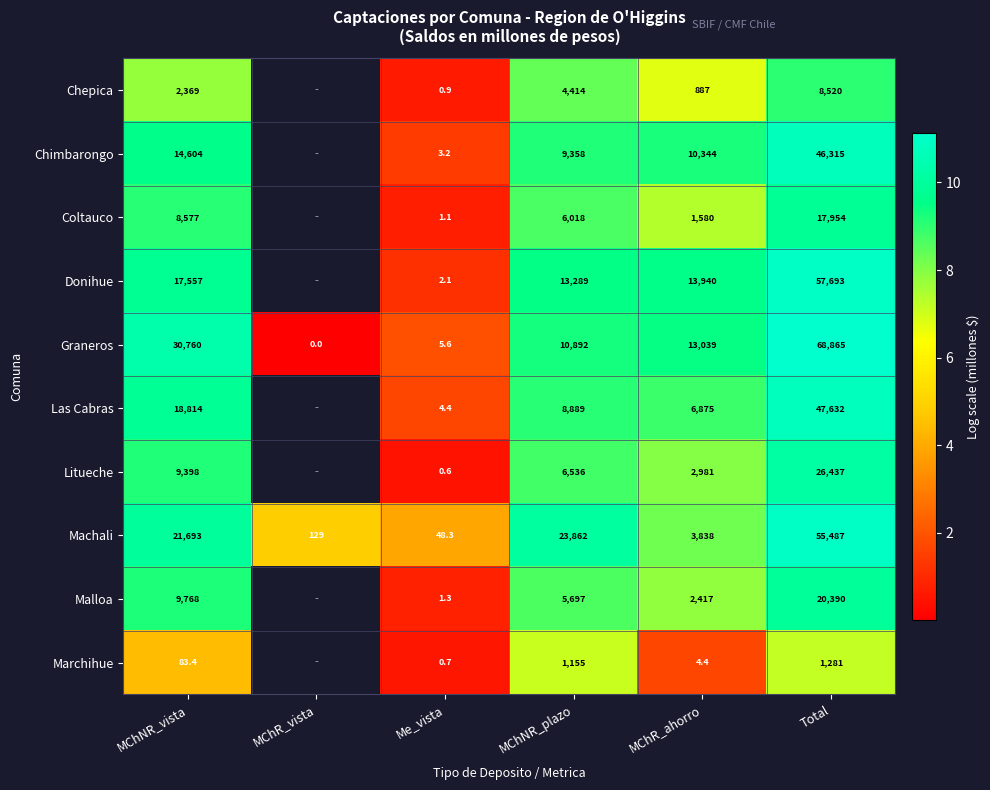

List the labels in order of Machali value, largest first.

Total, MChNR_plazo, MChNR_vista, MChR_ahorro, MChR_vista, Me_vista